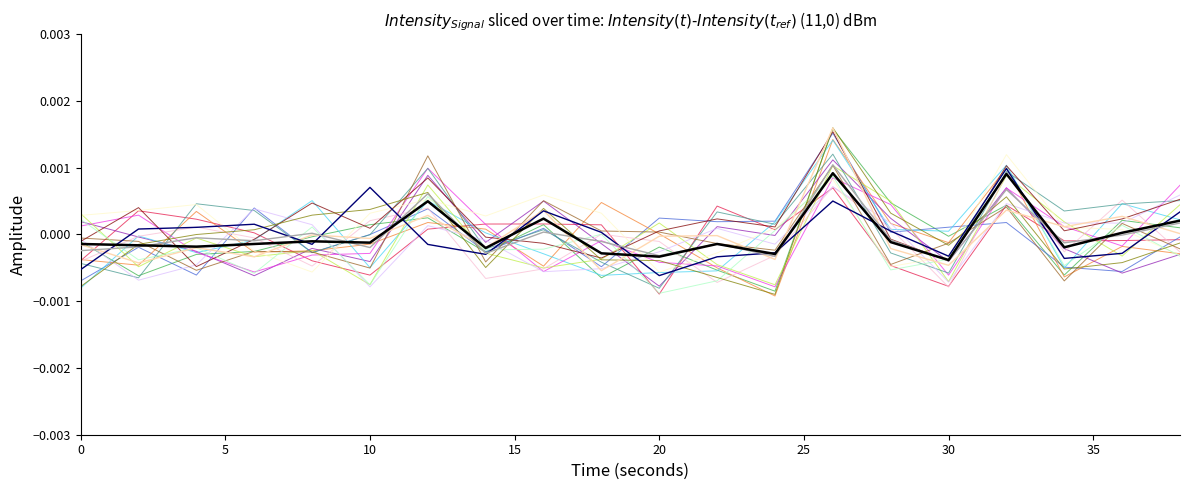

Is this an area chart (filled region under the line)?

No